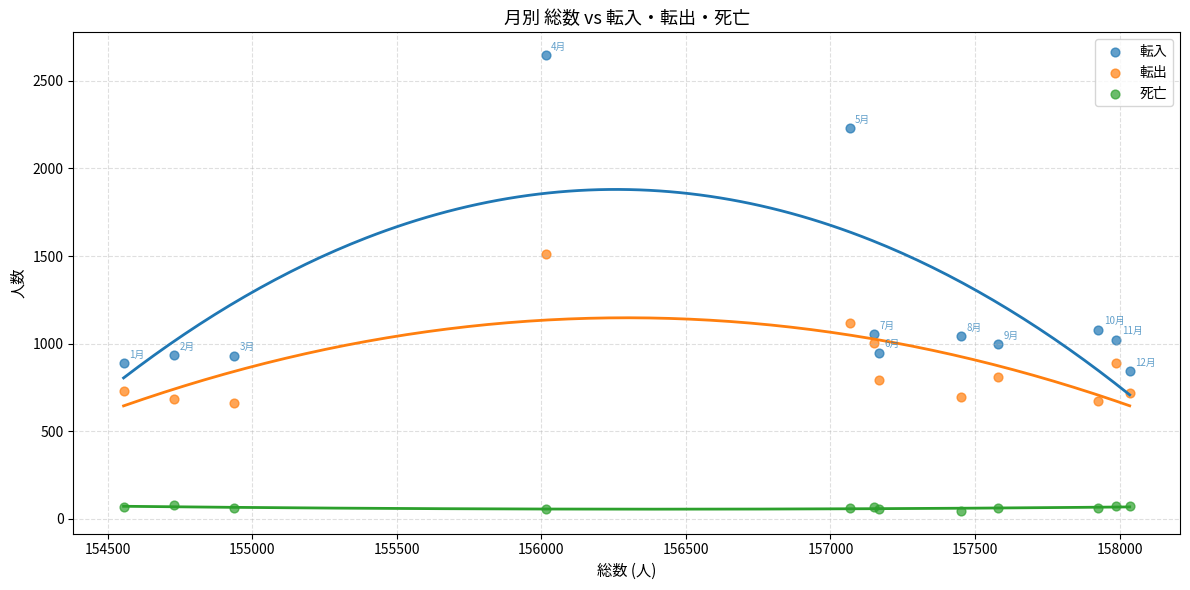

Which series reaches the maximum Y coordinate?

転入